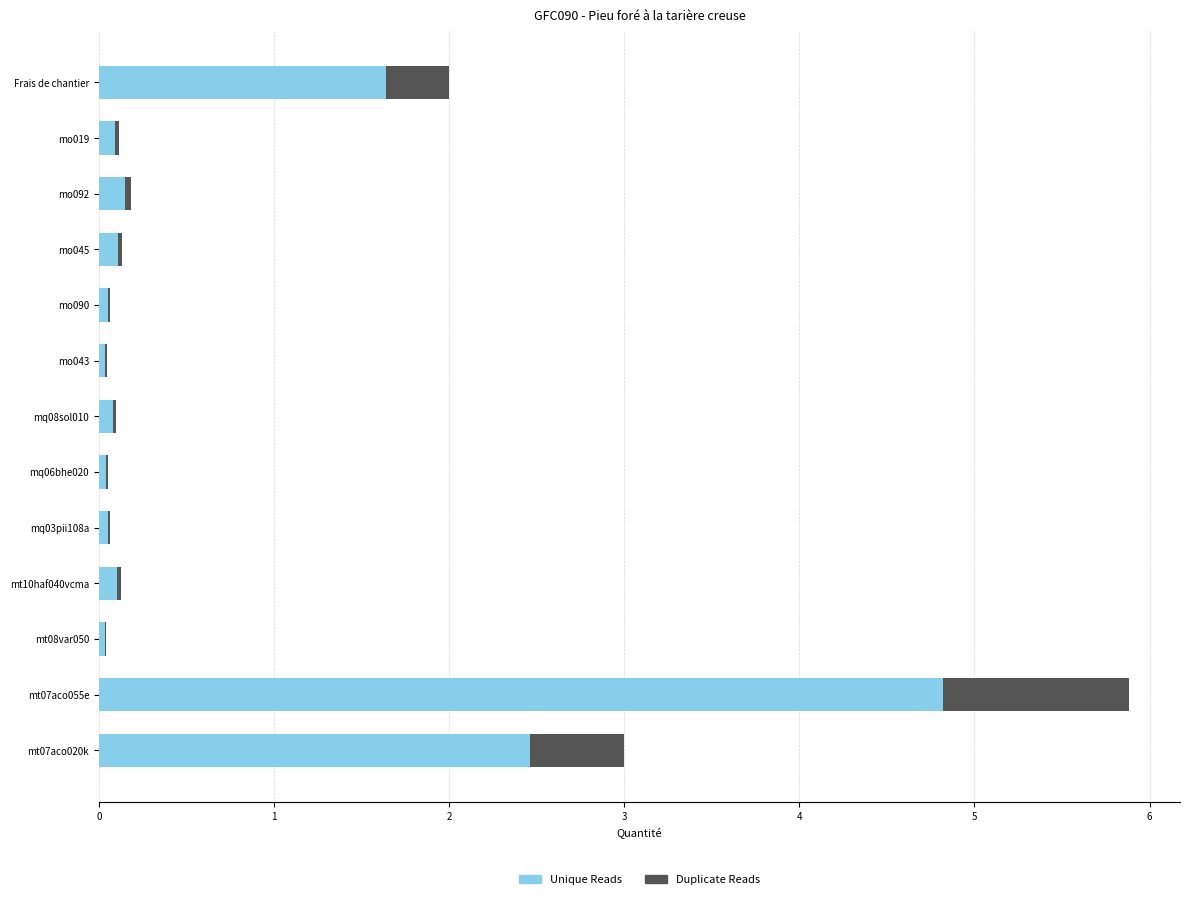

What is the sum of all Unique Reads values?

9.7